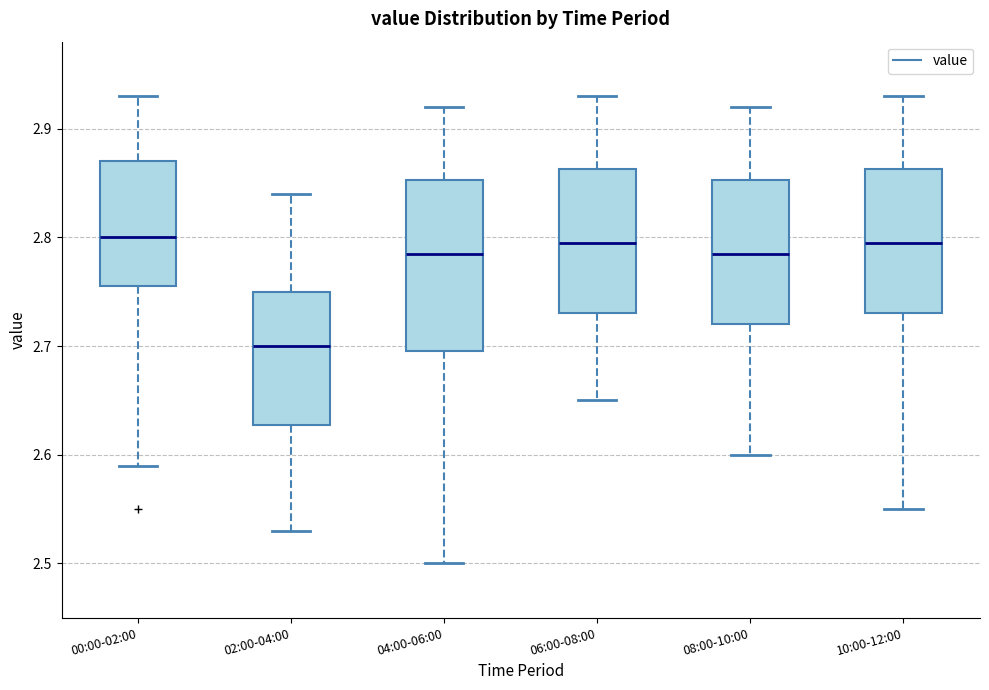

Reading left to right, read every box against the y-axis: the position of its median line, the range the box covers, and the ends of its whiskers. The values are not printed on the chart, so give them approximately, as read against the axis.

00:00-02:00: median 2.80, box 2.76 to 2.87, whiskers 2.59 to 2.93
02:00-04:00: median 2.70, box 2.63 to 2.75, whiskers 2.53 to 2.84
04:00-06:00: median 2.79, box 2.70 to 2.85, whiskers 2.50 to 2.92
06:00-08:00: median 2.80, box 2.73 to 2.86, whiskers 2.65 to 2.93
08:00-10:00: median 2.79, box 2.72 to 2.85, whiskers 2.60 to 2.92
10:00-12:00: median 2.80, box 2.73 to 2.86, whiskers 2.55 to 2.93